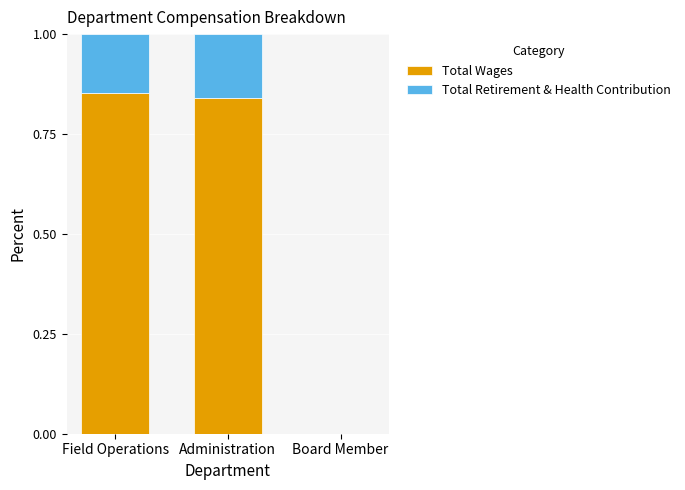

True or false: Total Wages has a value of 0.0 at Board Member.

True